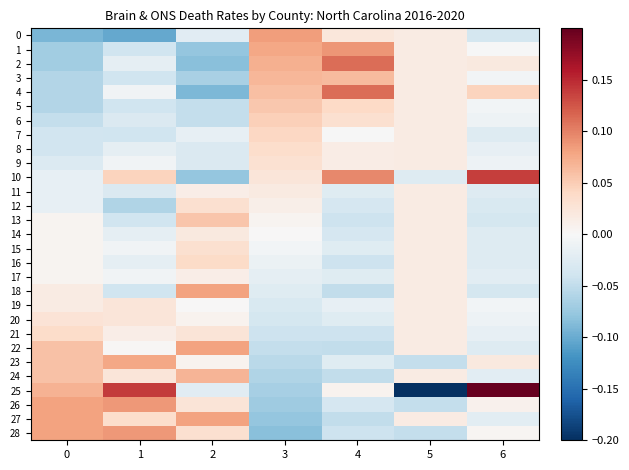

What is the spread (max minus min) of values at 6?

0.2